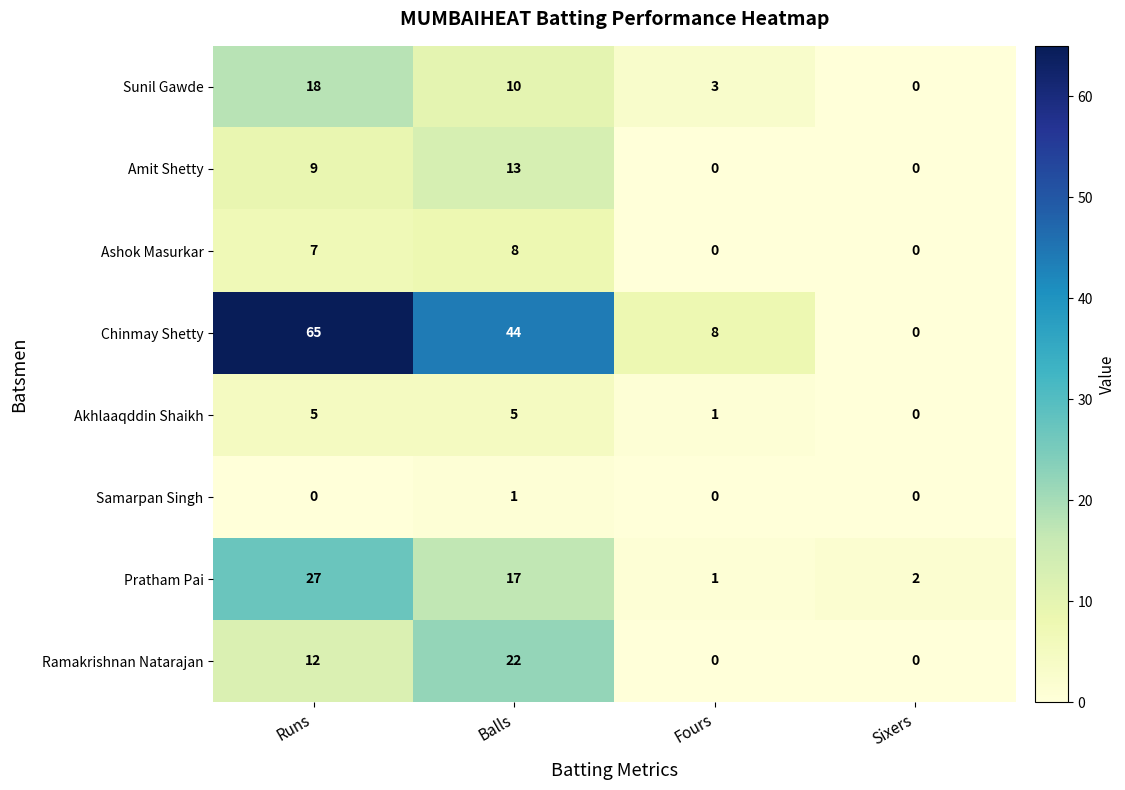

Rank the series by their maximum value, from highest to lowest.

Chinmay Shetty, Pratham Pai, Ramakrishnan Natarajan, Sunil Gawde, Amit Shetty, Ashok Masurkar, Akhlaaqddin Shaikh, Samarpan Singh